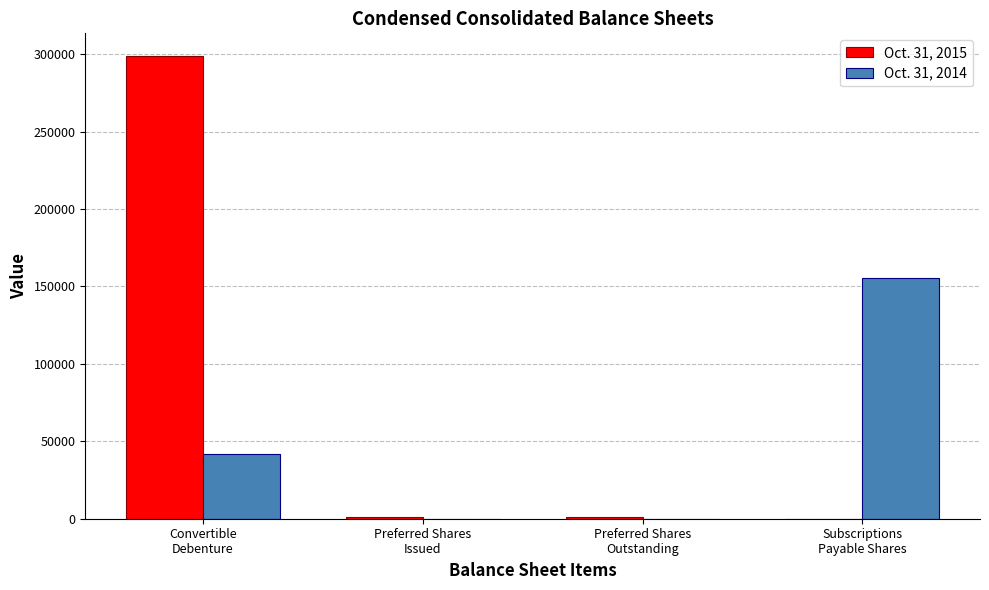

Which series has the largest total across all categories?

Oct. 31, 2015